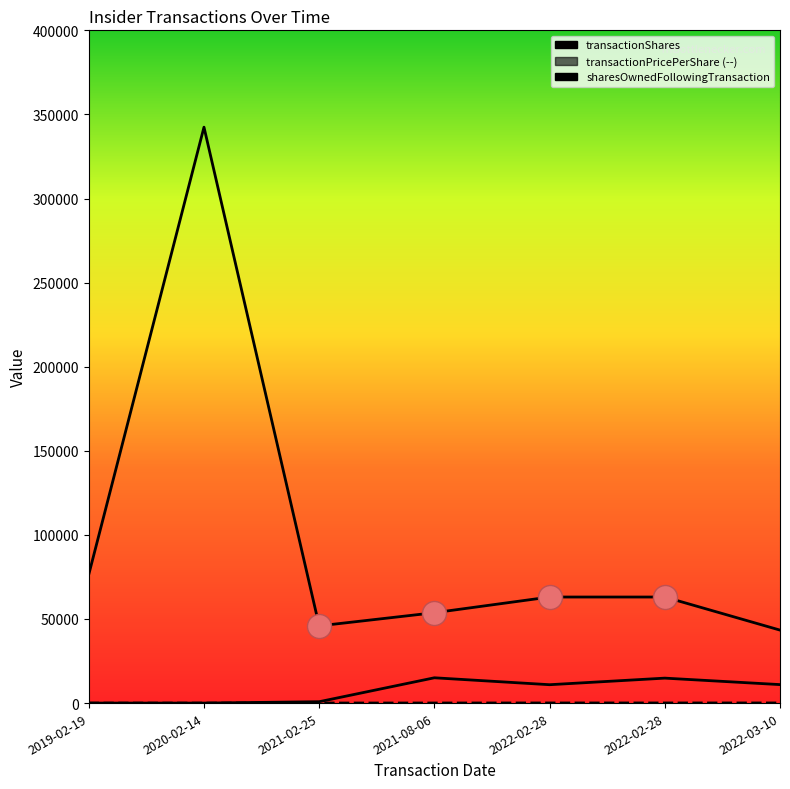

What is the total value across all series at 2021-02-25?

46771.9